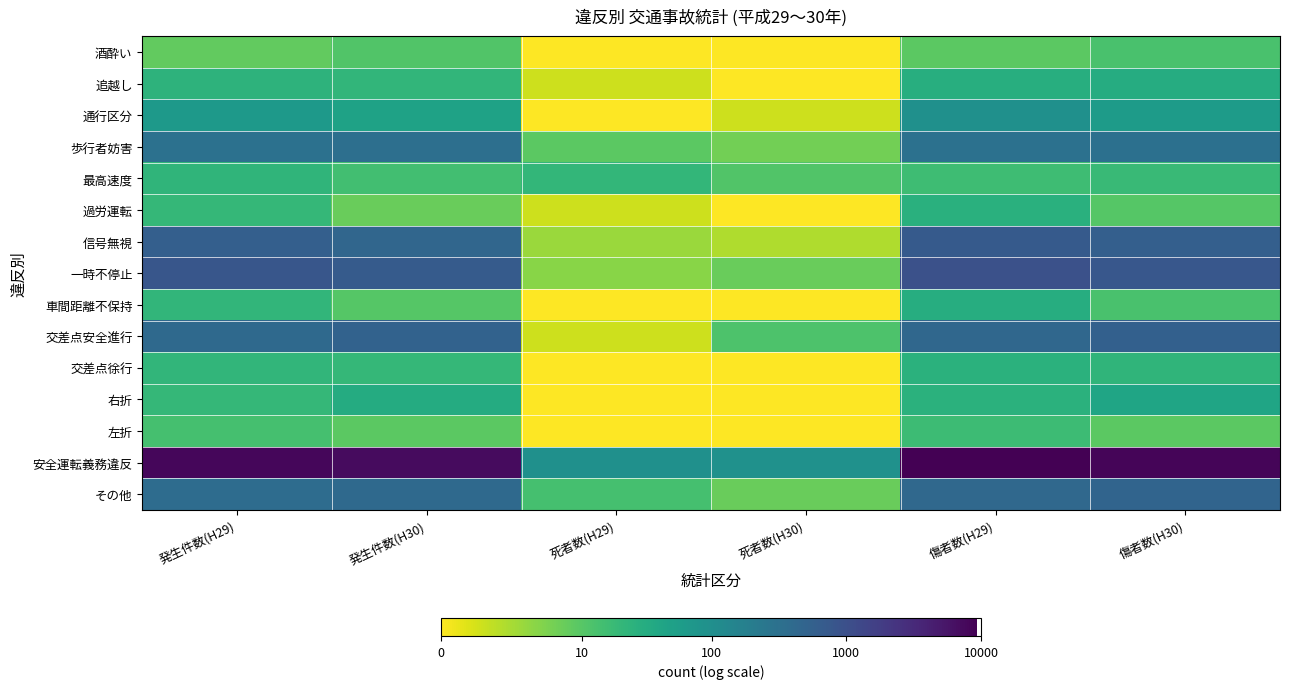

What is the difference between the highest and lowest values at 発生件数(H29)?

6.8